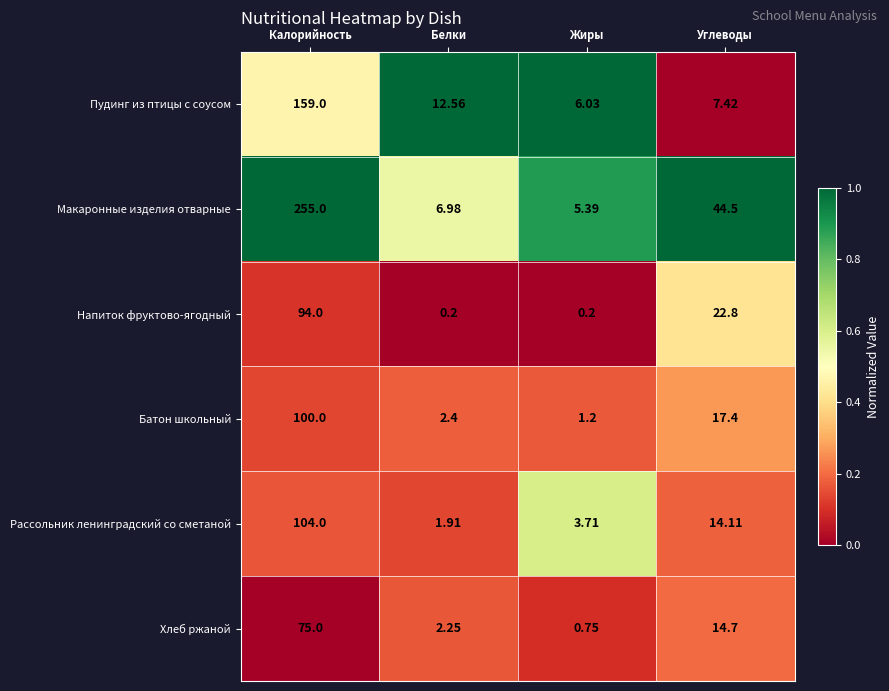

At which category is the sum across all series the highest?

Калорийность